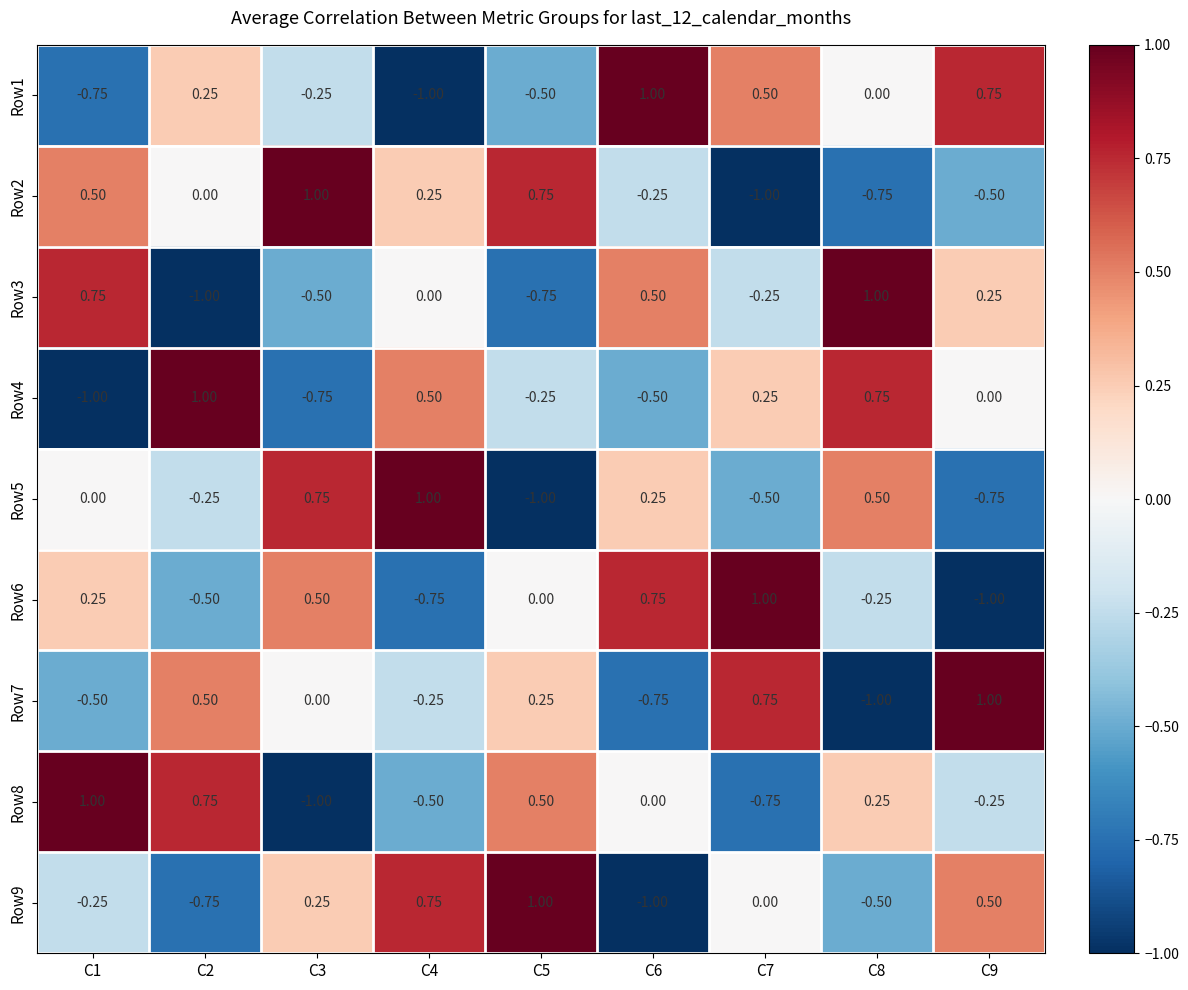

Rank the series at C1 from highest to lowest value.

Row8, Row3, Row2, Row6, Row5, Row9, Row7, Row1, Row4